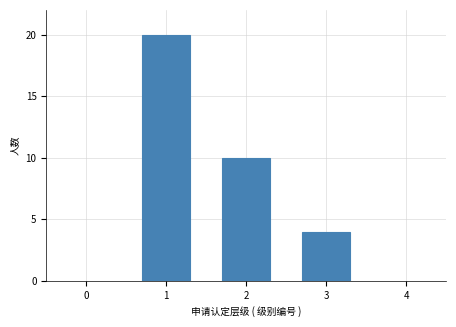

Which range on the x-axis has the tallest bar?

0.5 to 1.5